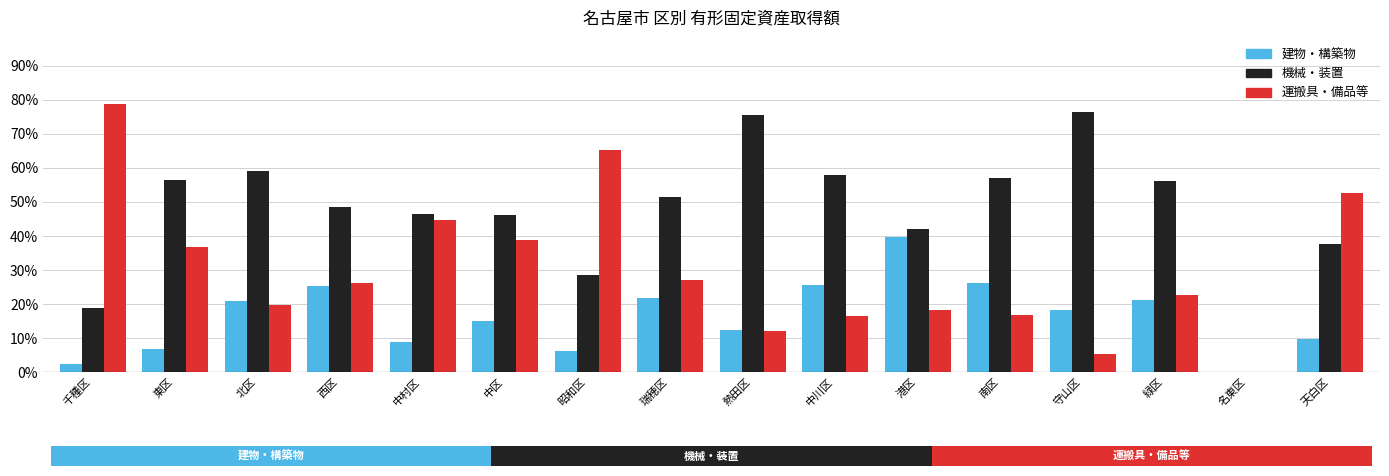

What is the sum of all 機械・装置 values?

758.0